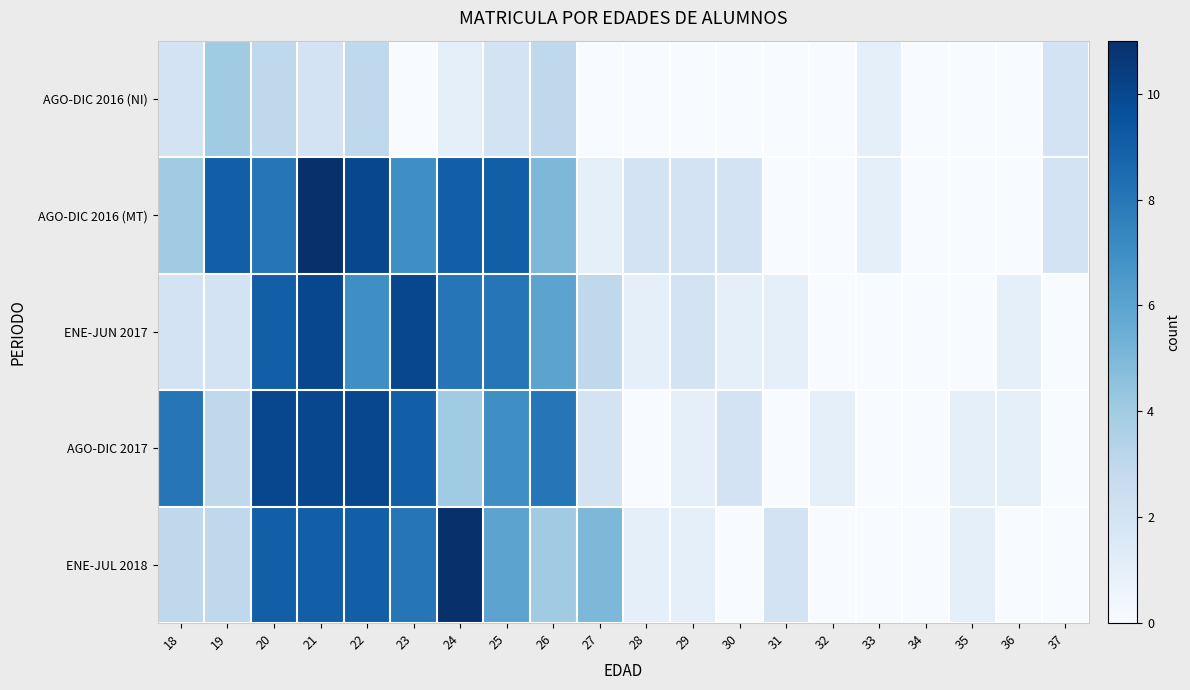

What is the greatest value displayed?

11